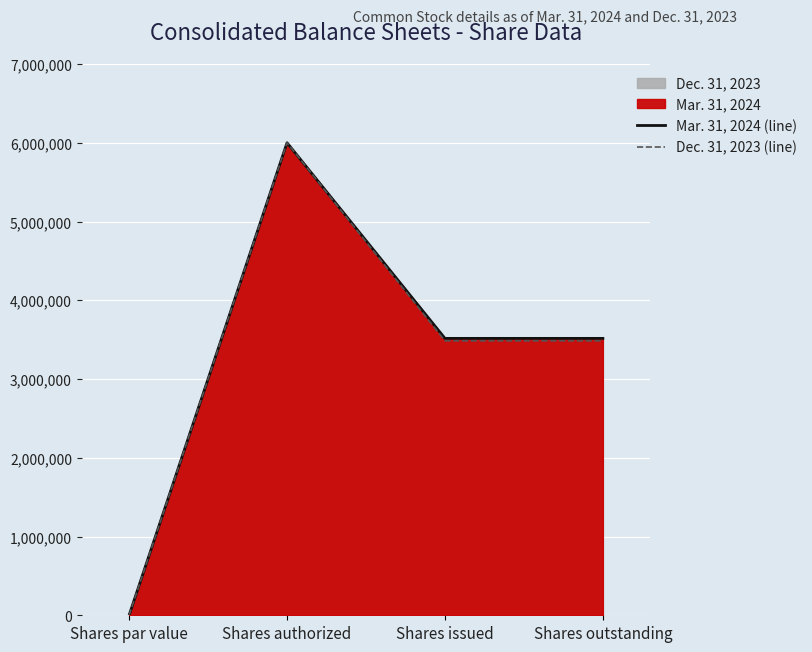

Between Shares par value and Shares authorized, which is larger?

Shares authorized